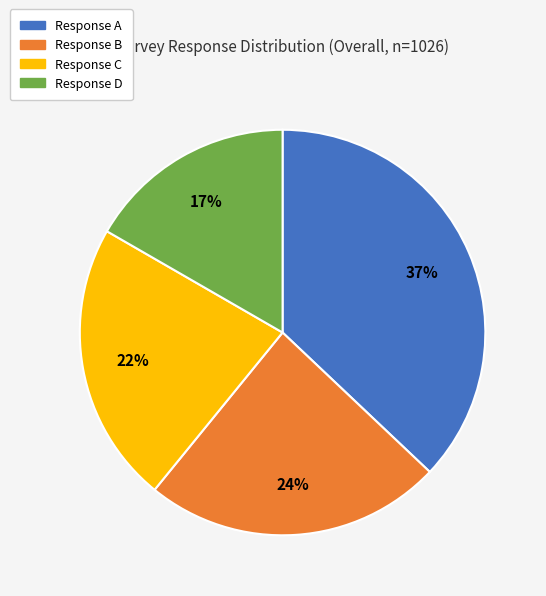

How many slices are in this pie chart?

4